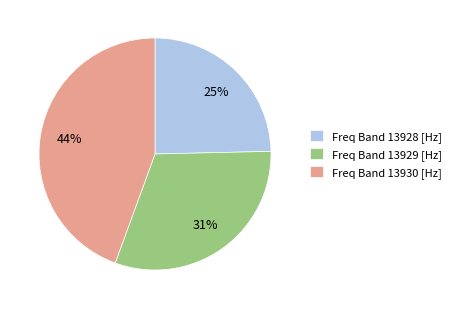

Which category has the biggest portion of the pie?

Freq Band 13930 [Hz]